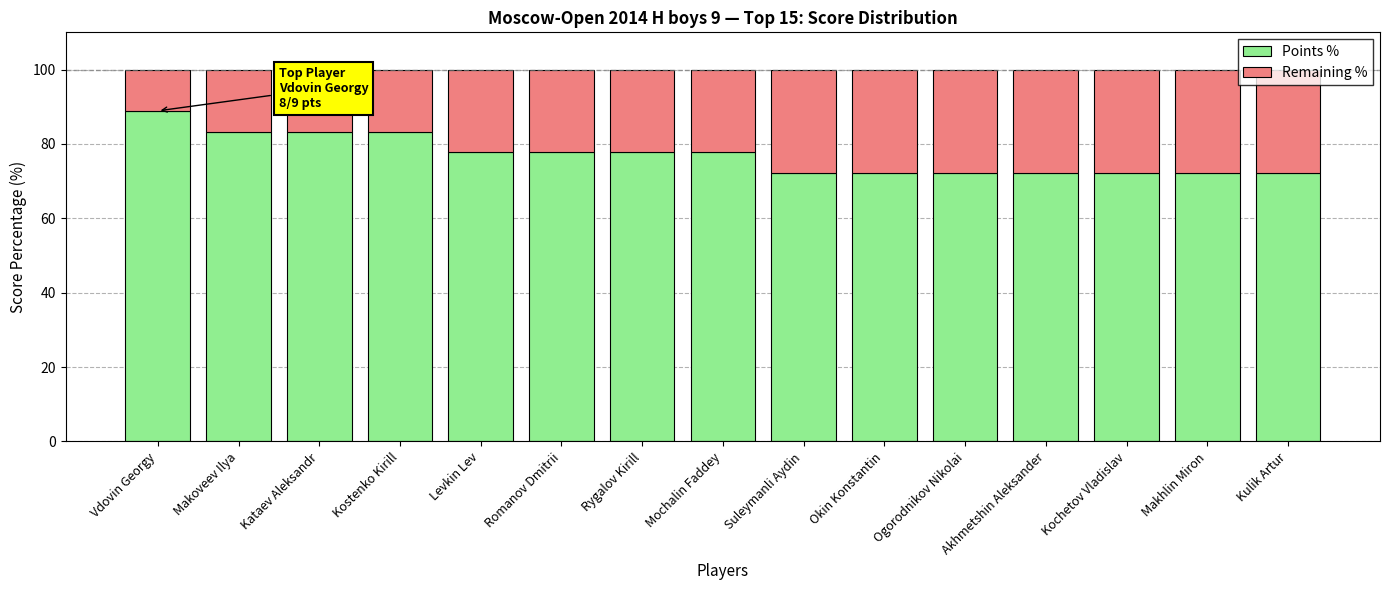

What is the average value of the Points % series?

77.0